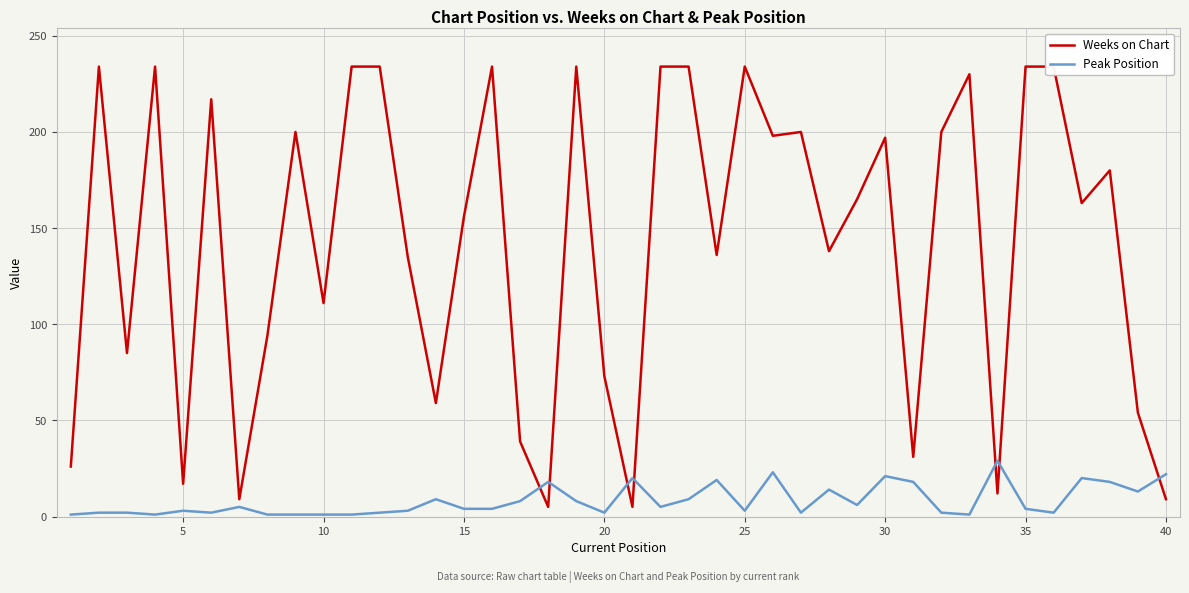

Does the chart display data point markers on the line(s)?

No